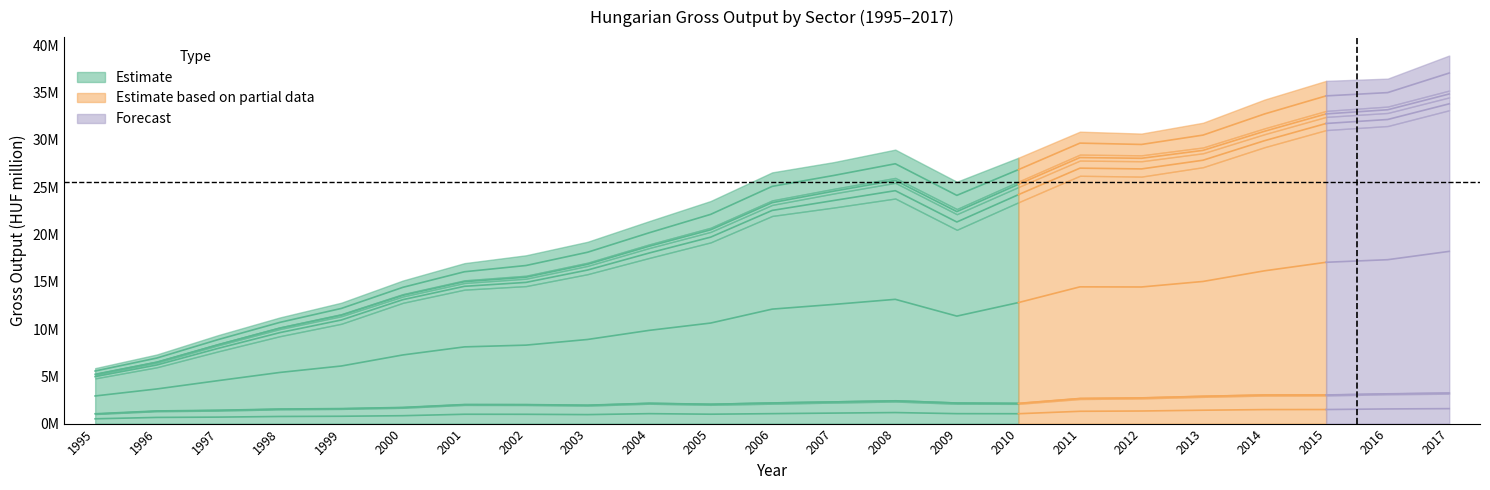

True or false: Manufacturing and Mining cross at least once.

False